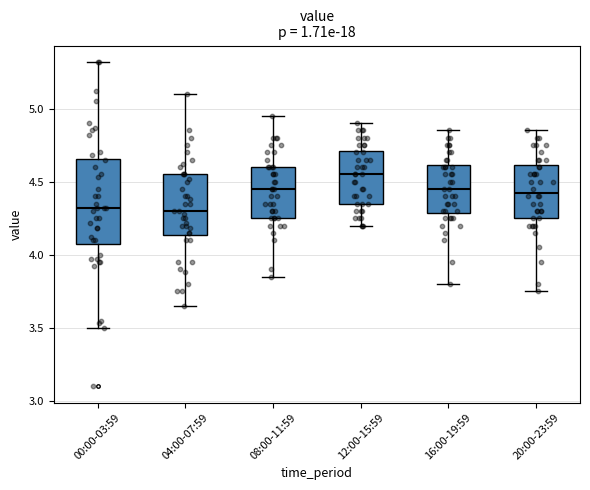

Which box is the tallest, from its lower edge to its upper edge?

00:00-03:59